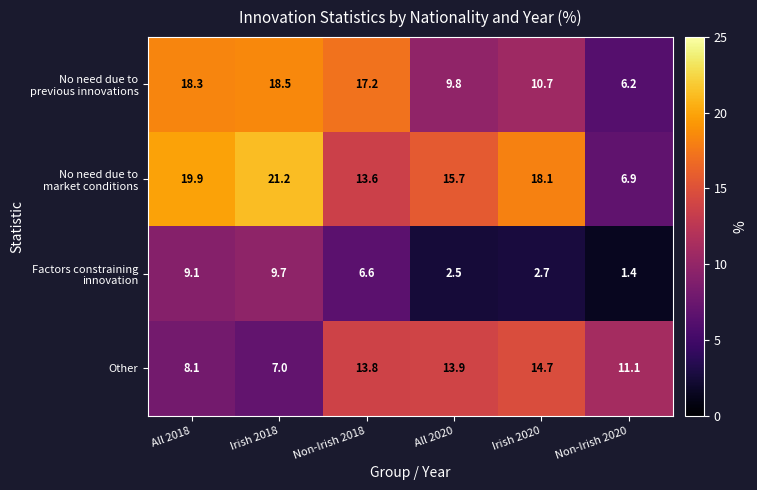

At which category does the chart reach its minimum across all series?

Non-Irish 2020